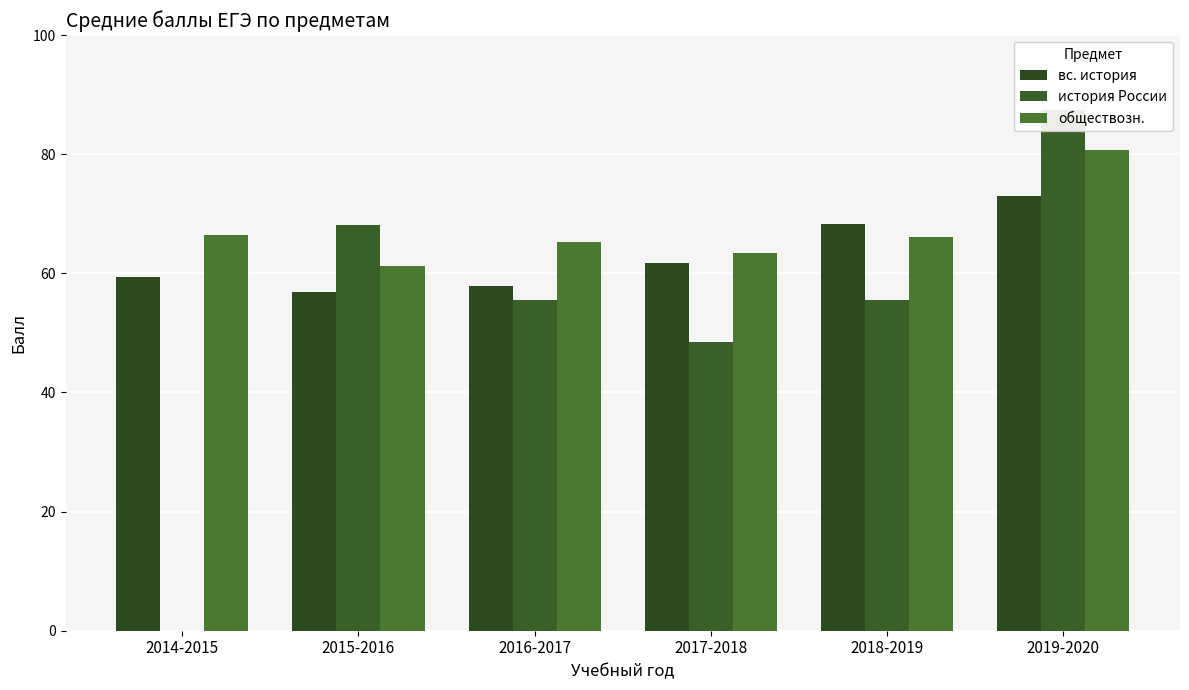

Reading left to right, what are all the values shown in this chart?

вс. история: 2014-2015=59.4	2015-2016=56.8	2016-2017=57.8	2017-2018=61.8	2018-2019=68.3	2019-2020=73.0
история России: 2014-2015=0.0	2015-2016=68.2	2016-2017=55.5	2017-2018=48.5	2018-2019=55.6	2019-2020=87.4
обществозн.: 2014-2015=66.5	2015-2016=61.2	2016-2017=65.3	2017-2018=63.5	2018-2019=66.1	2019-2020=80.7